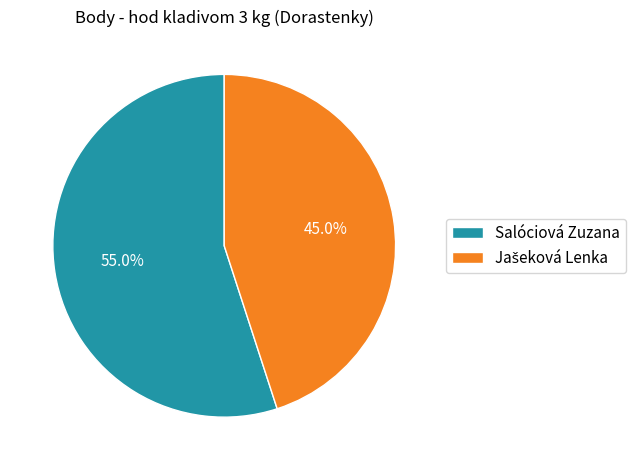

Count the number of slices in the pie.

2